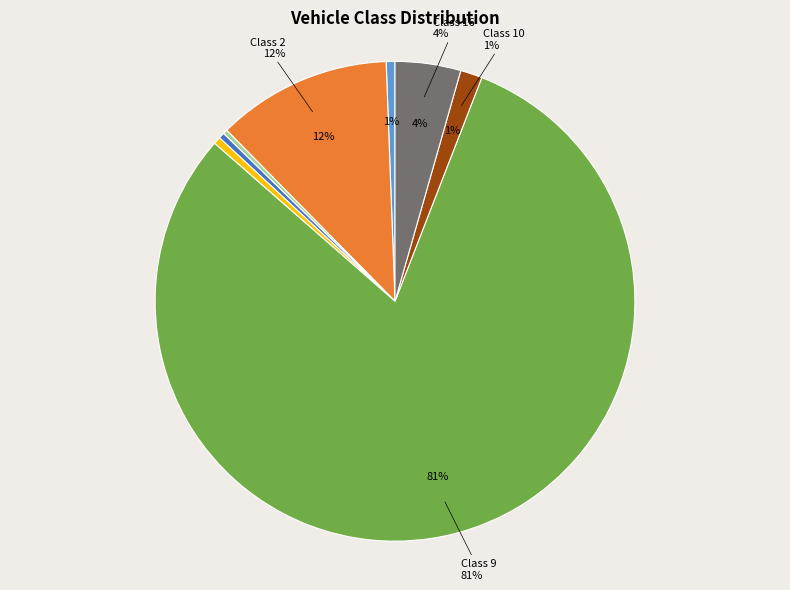

Combined, what portion of the pie is Class 16 and Class 2?

15.9%